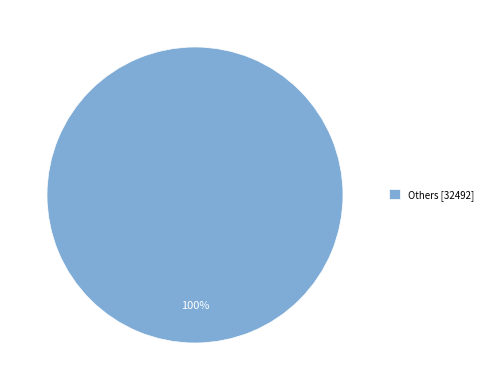

Rank the categories by value from lowest to highest.

Others [32492]